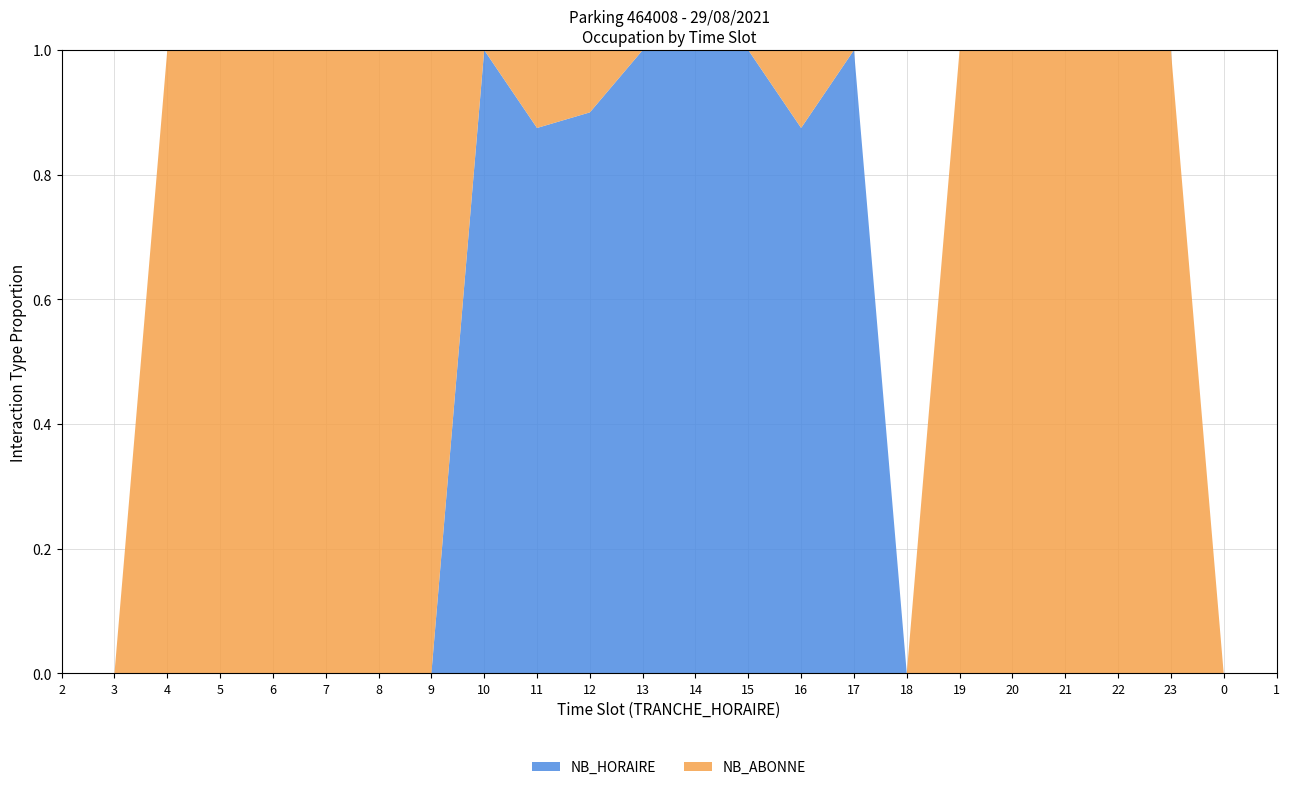

Reading right to left, what are all the values shown in this chart?

NB_HORAIRE: 0	0	0	0	0	0	0	0	1	7	7	7	6	9	7	2	0	0	0	0	0	0	0	0
NB_ABONNE: 0	0	1	1	1	2	4	0	0	1	0	0	0	1	1	0	5	2	2	3	3	2	0	0